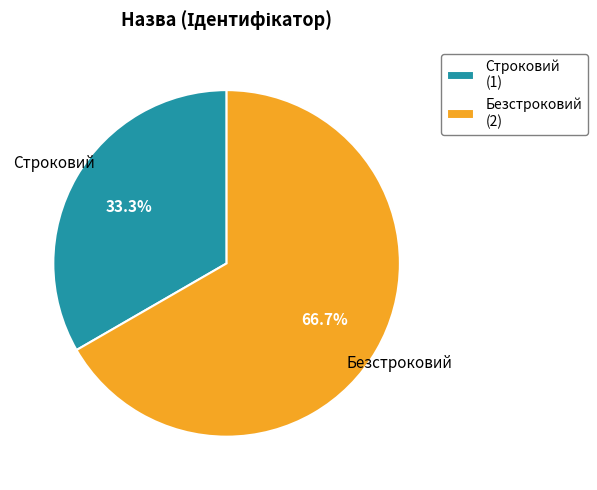

True or false: Строковий accounts for 33% of the total.

True